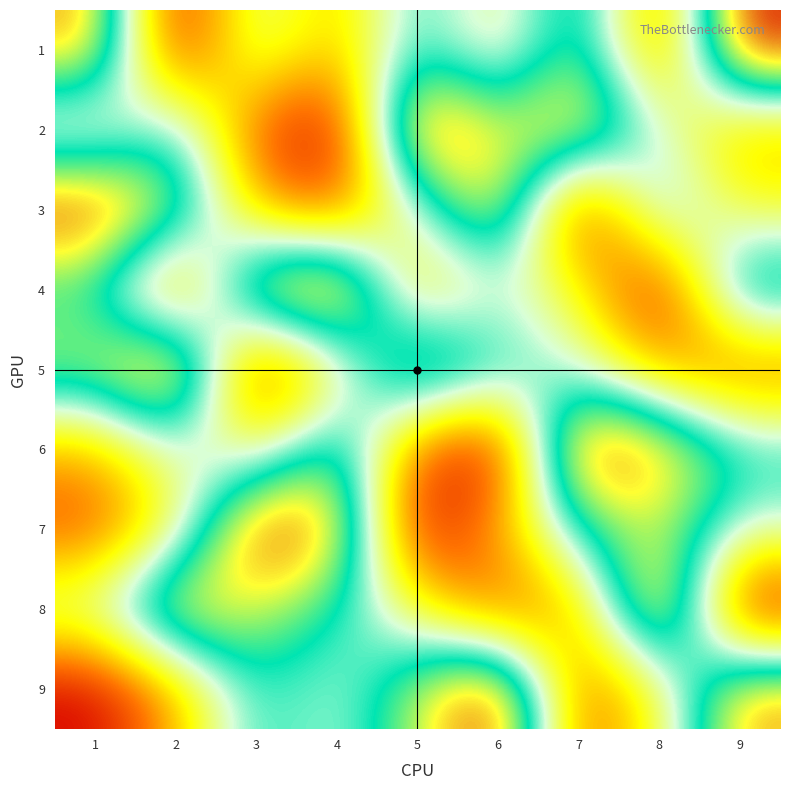

Which label corresponds to the smallest value in the chart?

2